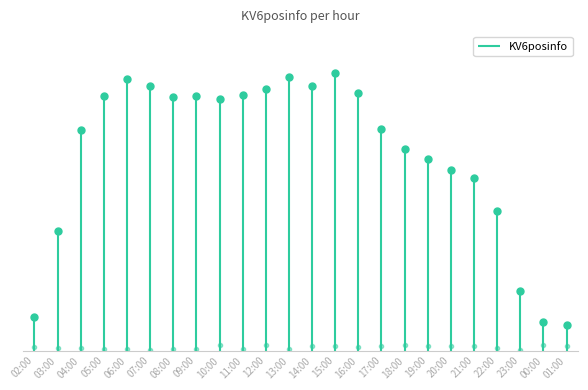

What is the sum of all values?

1189410